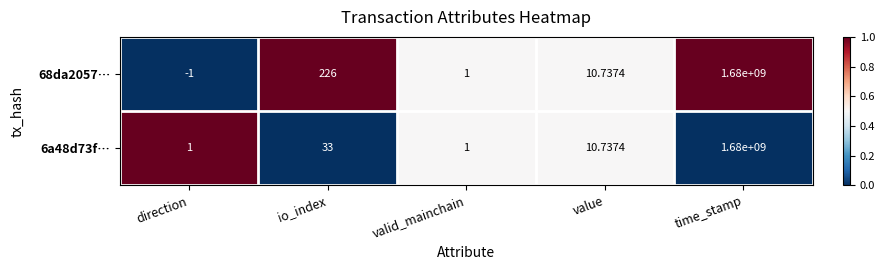

Where is 68da2057… nearest to the value 839999999?

io_index